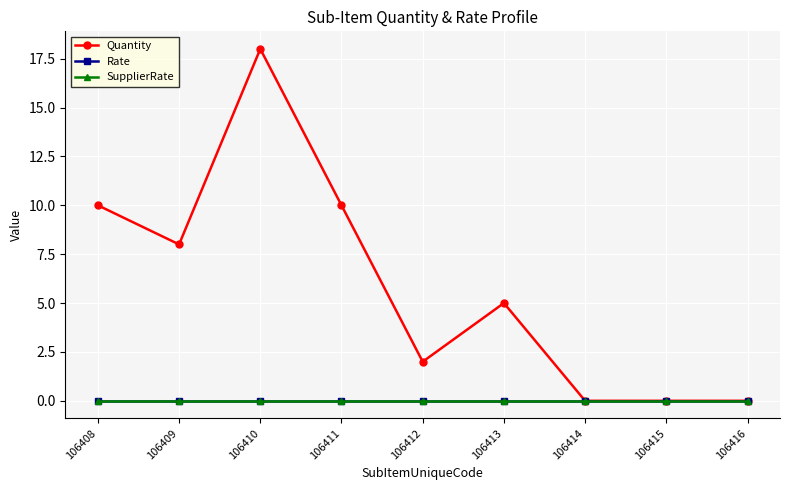

True or false: Quantity has a value of 10 at 106408.

True